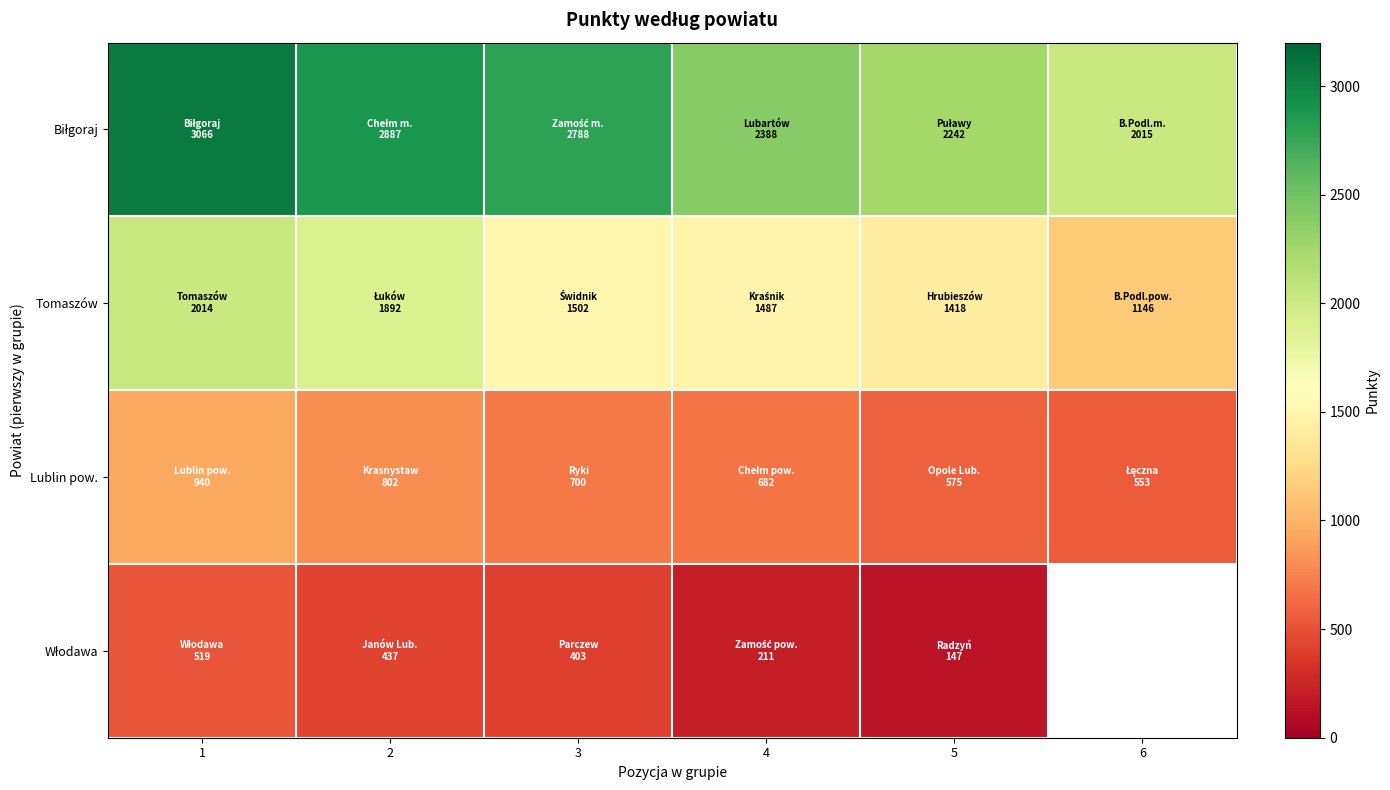

True or false: Lublin pow. has a value of 169.8 at 6.

False